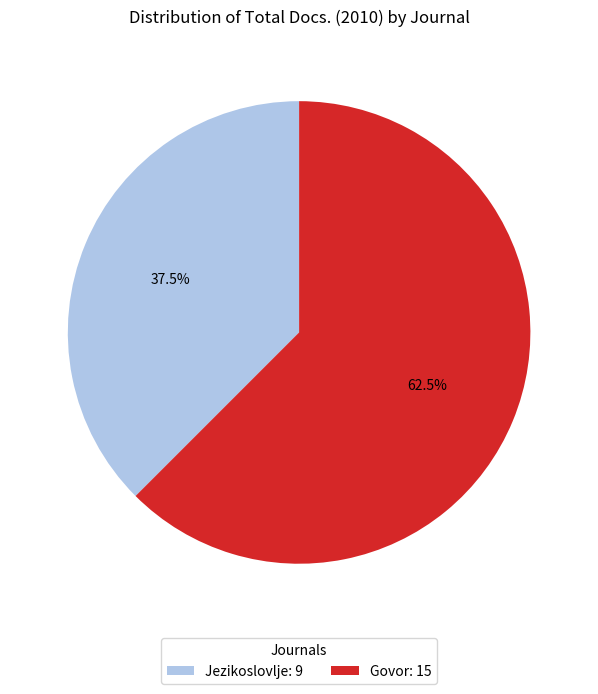

Is there any slice that represents more than half of the pie?

Yes